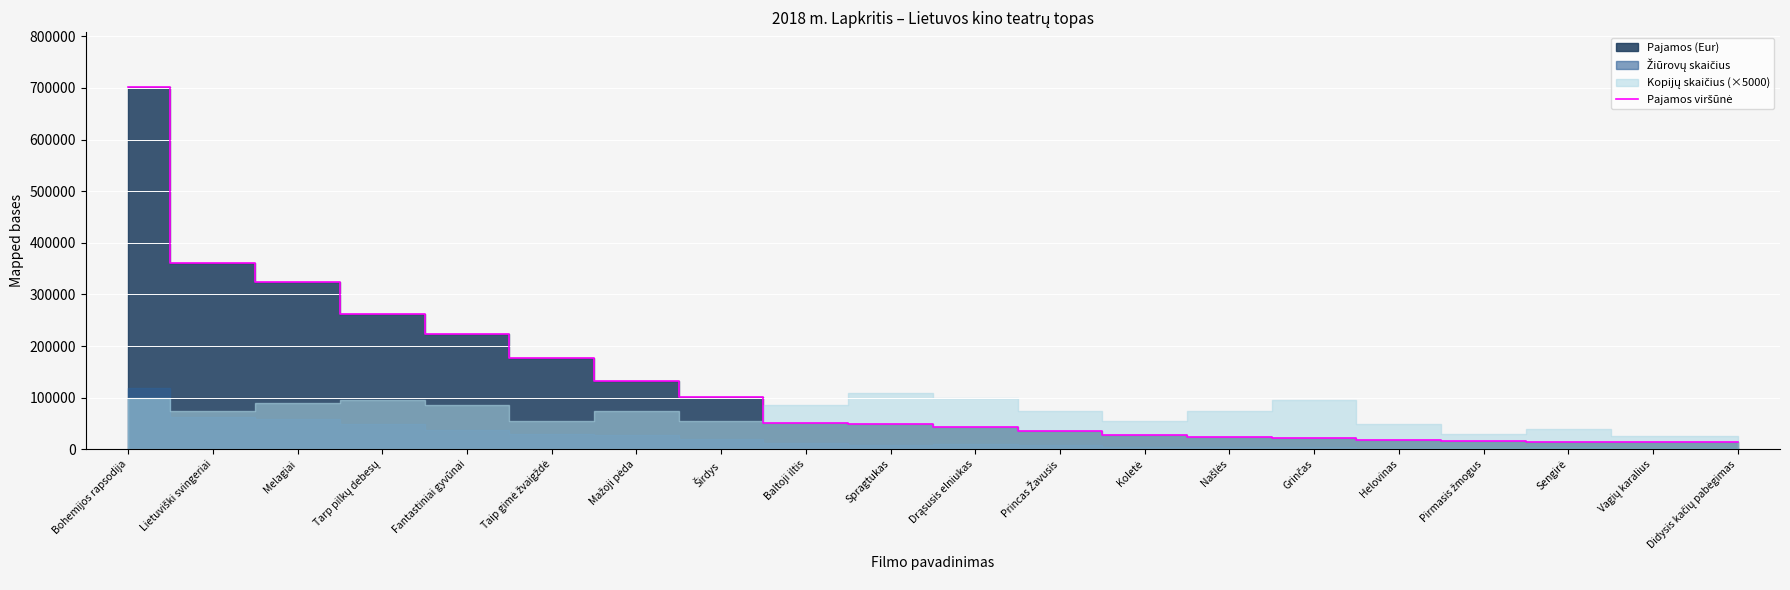

Approximately how many times larger is the value at Lietuviški svingeriai compared to Princas Žavusis?

10.1